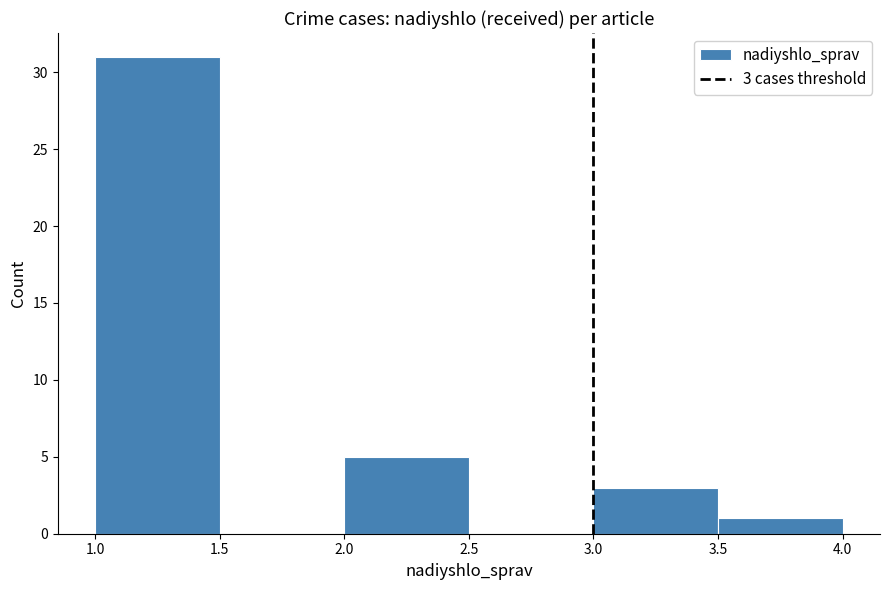

Over which range of the x-axis is the bar tallest?

1.0 to 1.5